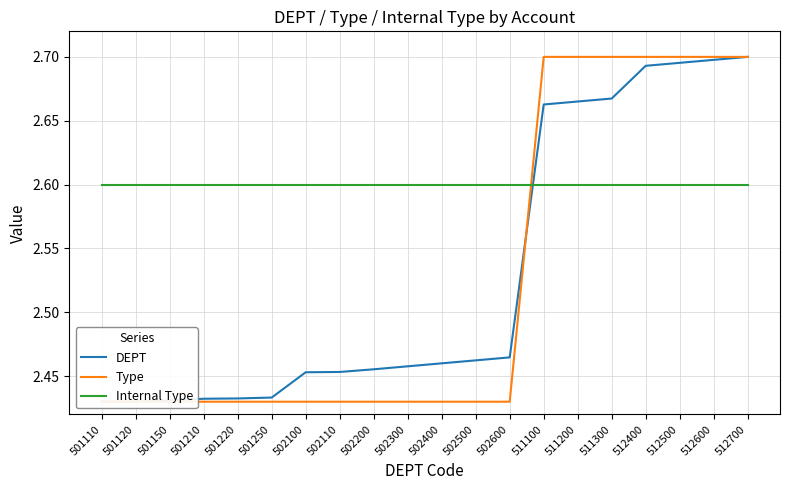

Is the value of DEPT at 511200 greater than the value of Type at 502400?

Yes